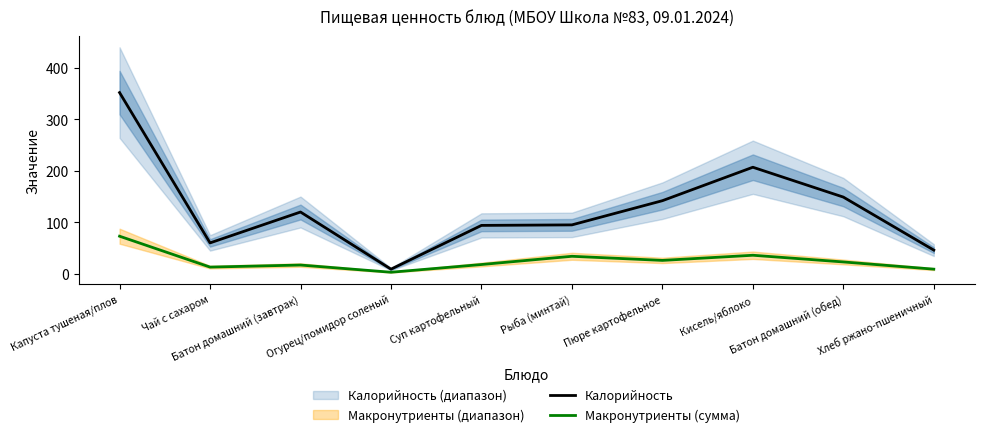

True or false: Макронутриенты (сумма) and Калорийность intersect in this chart.

False